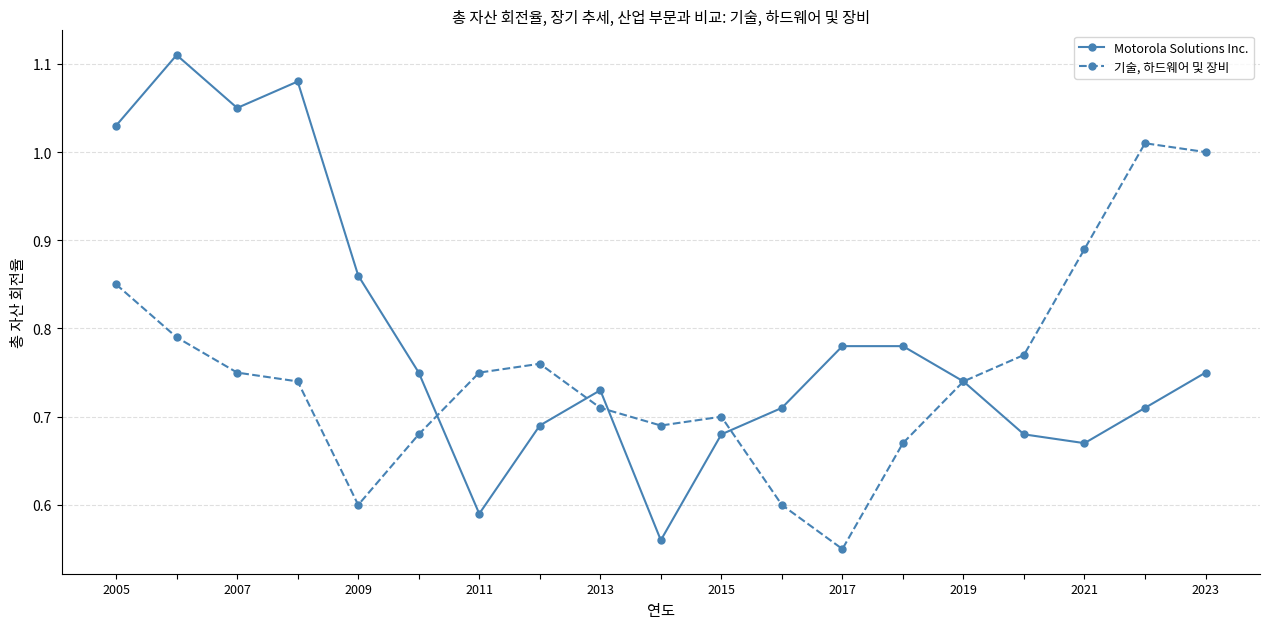

Which series has the largest range (max minus min)?

Motorola Solutions Inc.